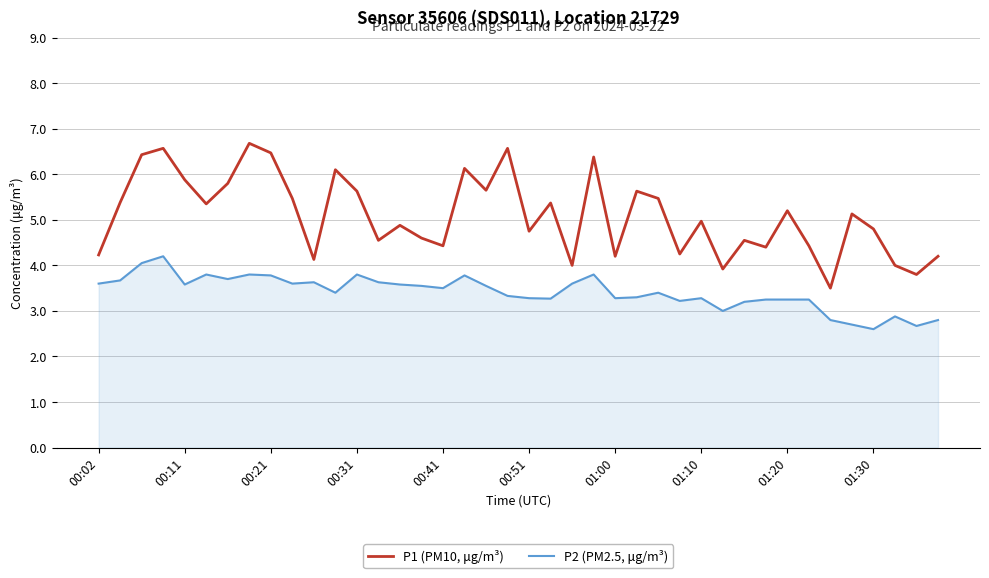

Rank the series by their maximum value, from highest to lowest.

P1 (PM10, μg/m³), P2 (PM2.5, μg/m³)